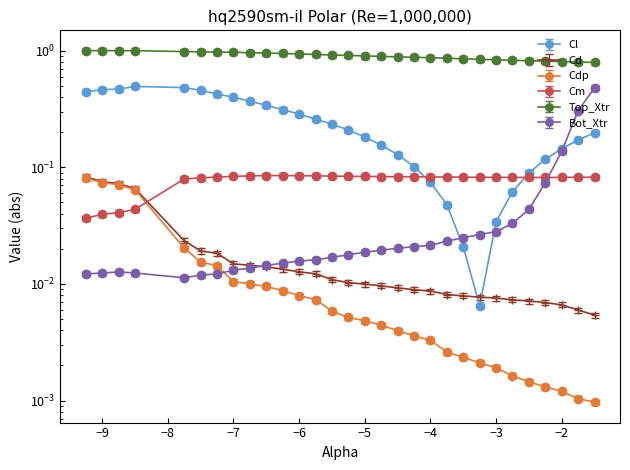

At how many categories does at least one series exceed 0?

30